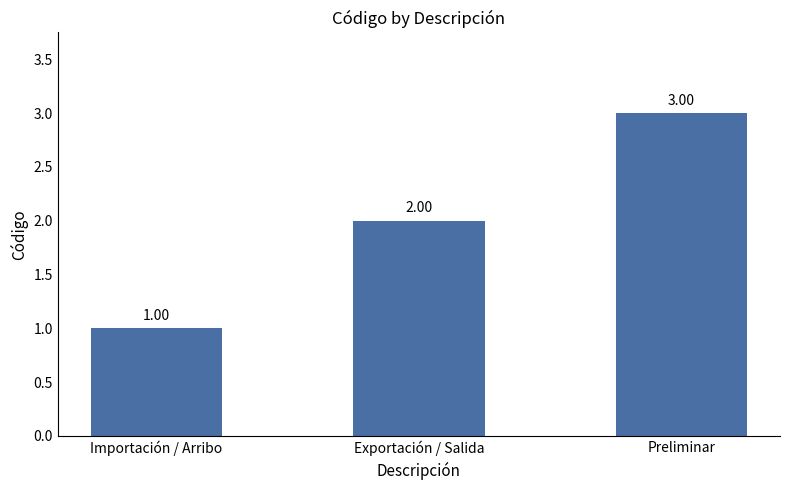

Reading right to left, list all the values displayed in this chart.

Preliminar=3	Exportación / Salida=2	Importación / Arribo=1